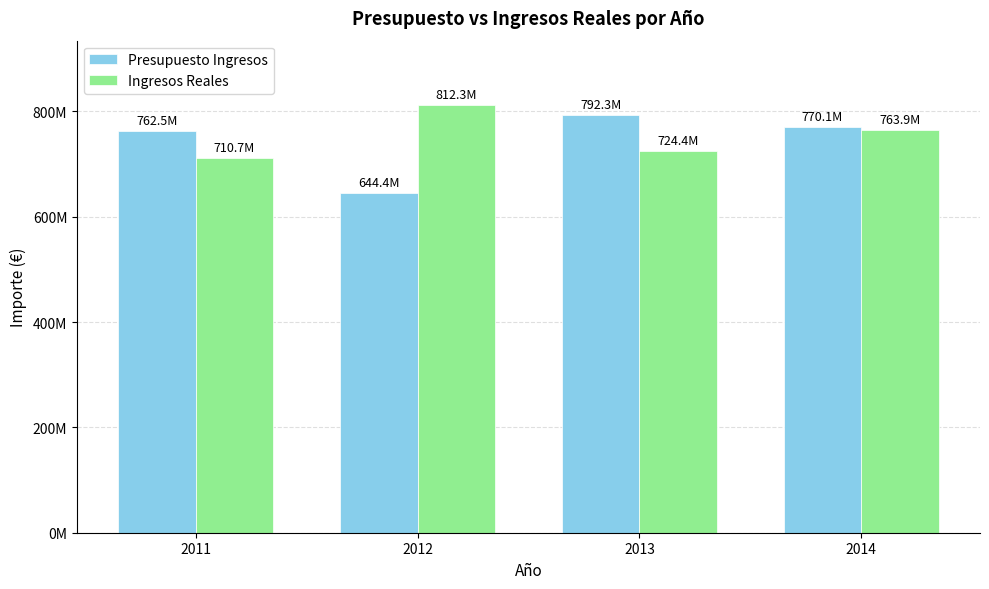

Which category has the highest value in the Presupuesto Ingresos series?

2013